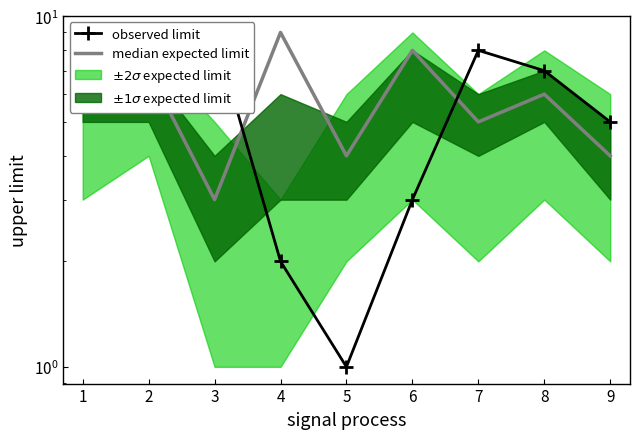

What is the value of the median expected limit point at the 2nd from the left?

7